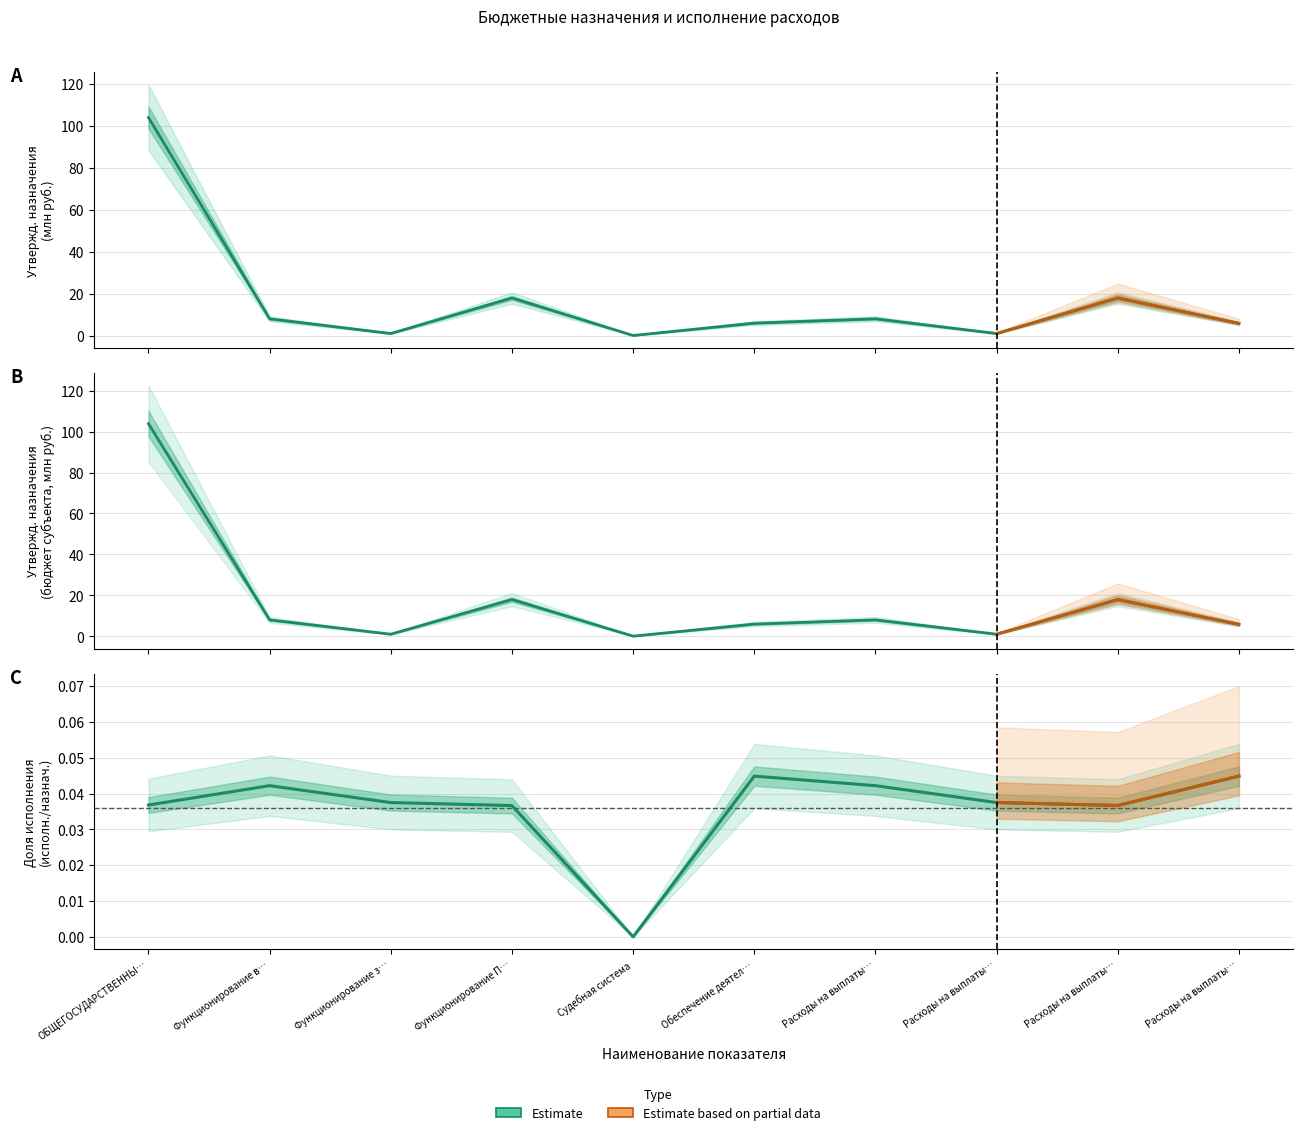

How many interior local peaks does the Утвержденные назначения (консолид.) series have?

3